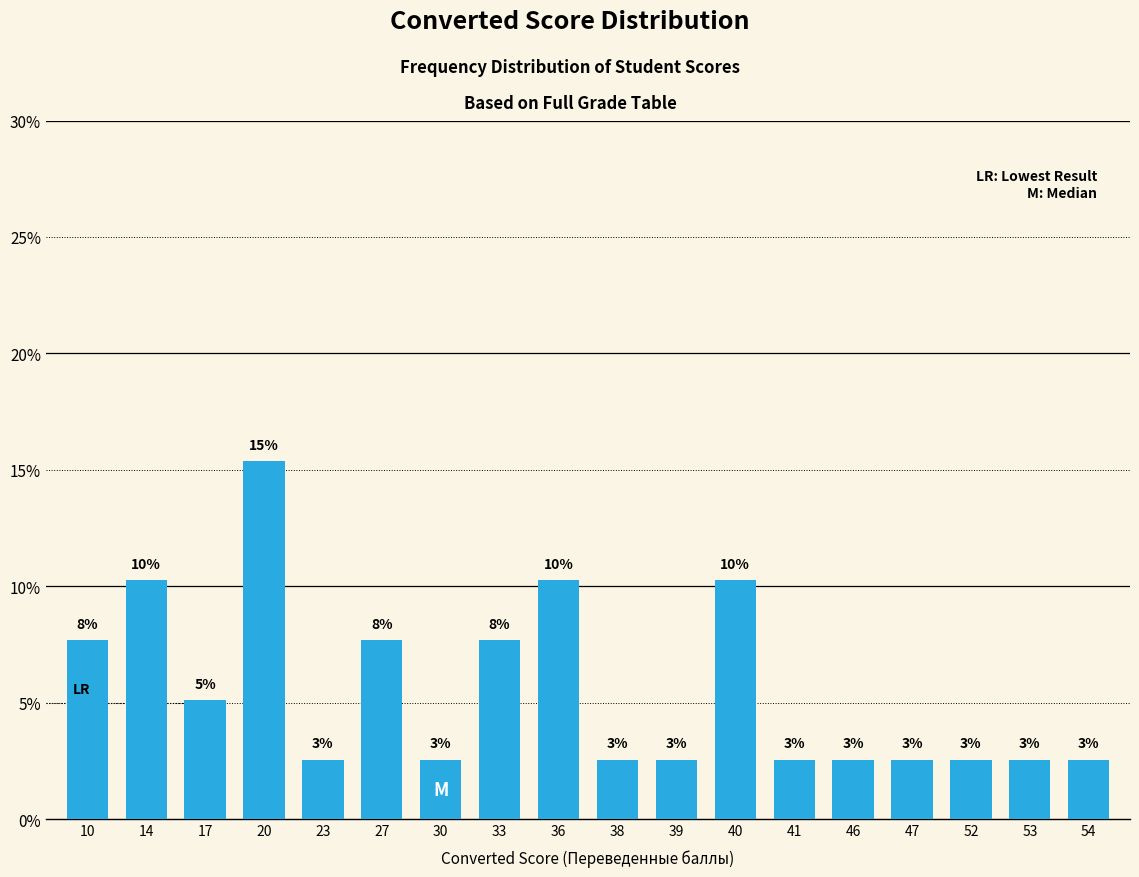

How many bars are there in total?

18